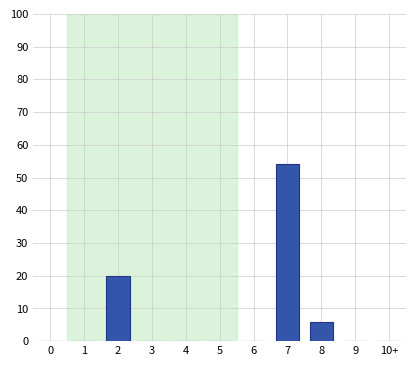

Reading left to right, extract all data points from this chart.

0=0	1=0	2=20	3=0	4=0	5=0	6=0	7=54	8=6	9=0	10+=0